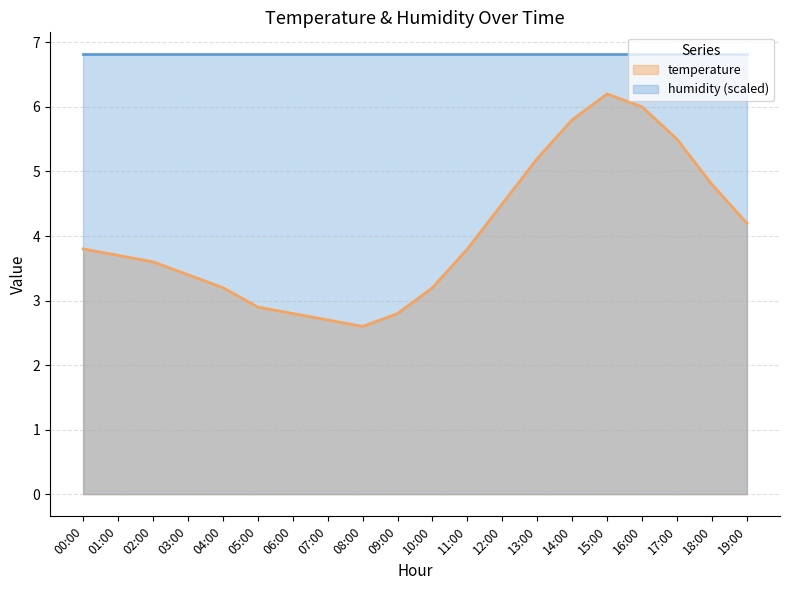

Reading left to right, list all the values displayed in this chart.

3.8	3.7	3.6	3.4	3.2	2.9	2.8	2.7	2.6	2.8	3.2	3.8	4.5	5.2	5.8	6.2	6.0	5.5	4.8	4.2